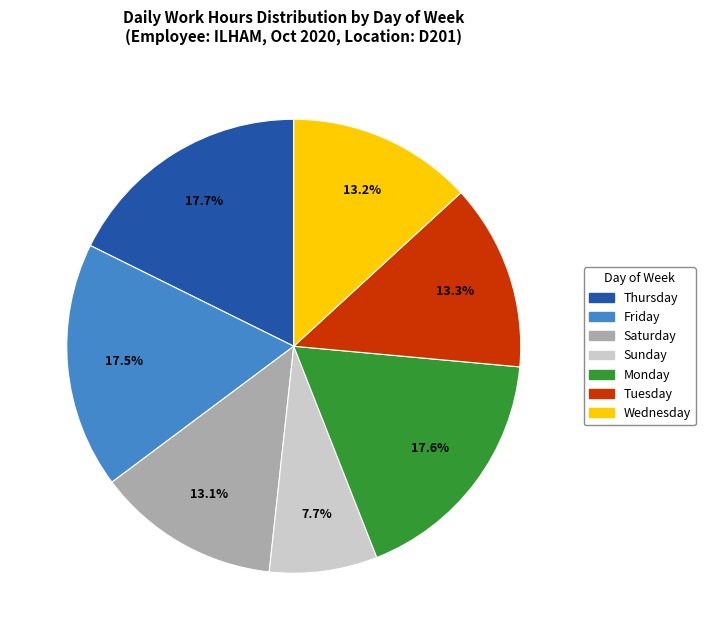

To the nearest percent, what is the average slice percentage?

14%